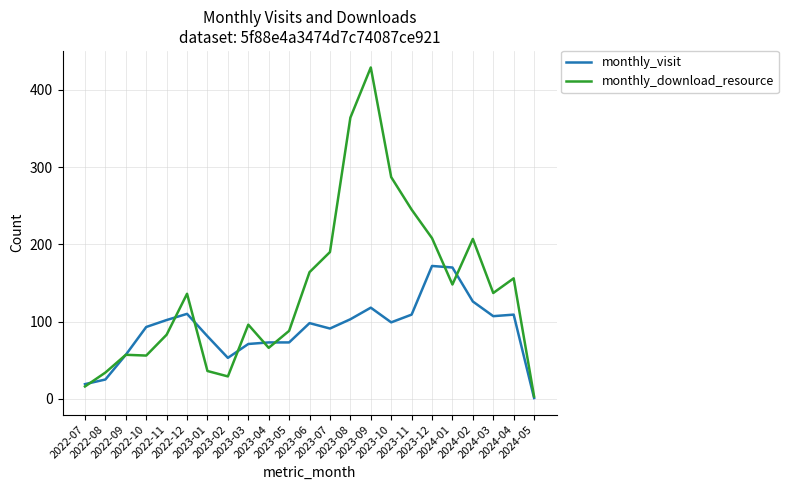

Which category has the lowest value in the monthly_visit series?

2024-05